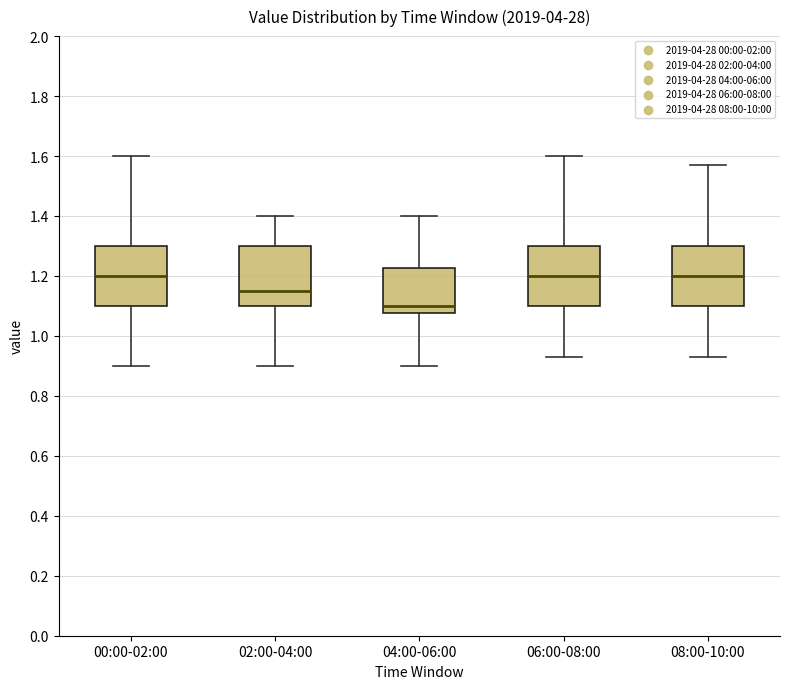

Reading left to right, read every box against the y-axis: the position of its median line, the range the box covers, and the ends of its whiskers. The values are not printed on the chart, so give them approximately, as read against the axis.

00:00-02:00: median 1.20, box 1.10 to 1.30, whiskers 0.90 to 1.60
02:00-04:00: median 1.16, box 1.10 to 1.30, whiskers 0.90 to 1.40
04:00-06:00: median 1.10, box 1.08 to 1.22, whiskers 0.90 to 1.40
06:00-08:00: median 1.20, box 1.10 to 1.30, whiskers 0.94 to 1.60
08:00-10:00: median 1.20, box 1.10 to 1.30, whiskers 0.94 to 1.58